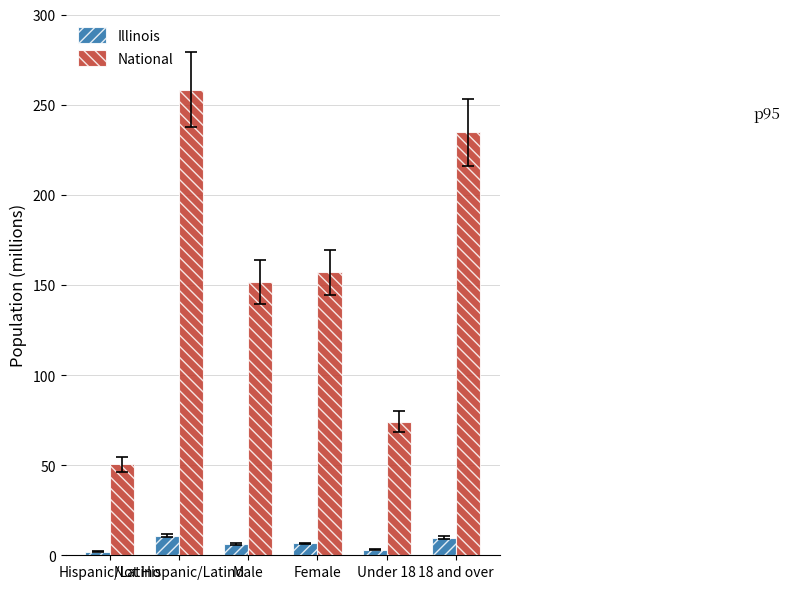

Between Male and 18 and over, which series saw the biggest shift?

National